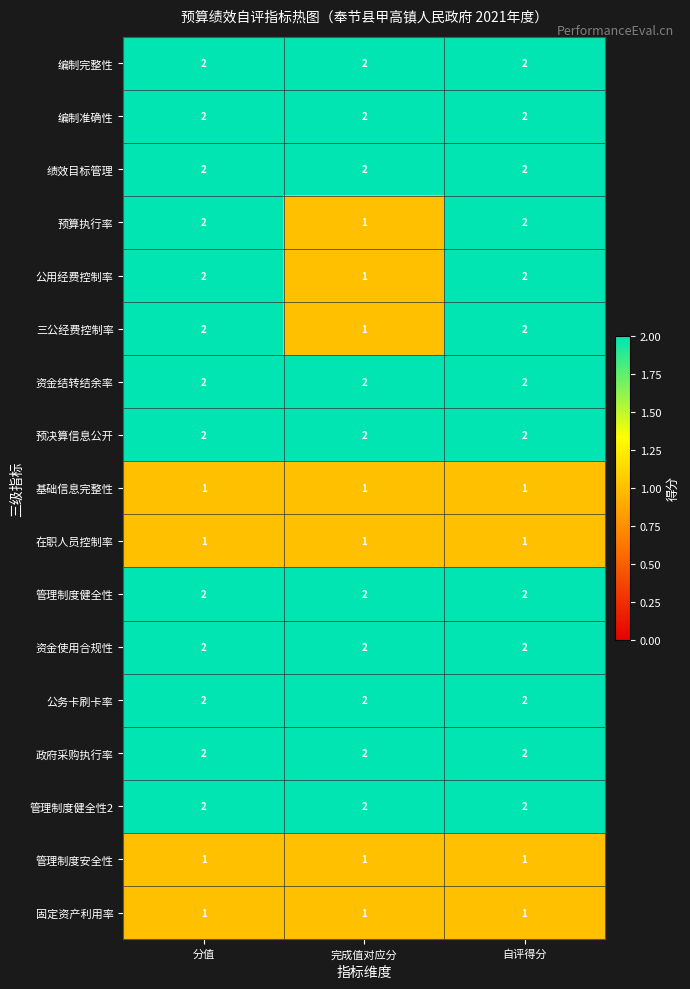

How many 三公经费控制率 values are between 1 and 2?

3